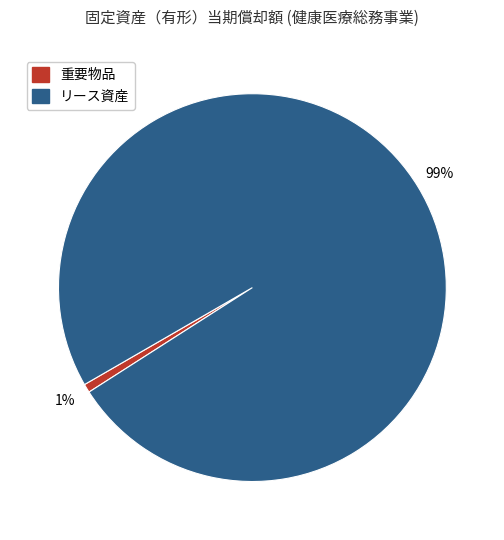

Is the sum of リース資産 and 重要物品 greater than half?

Yes